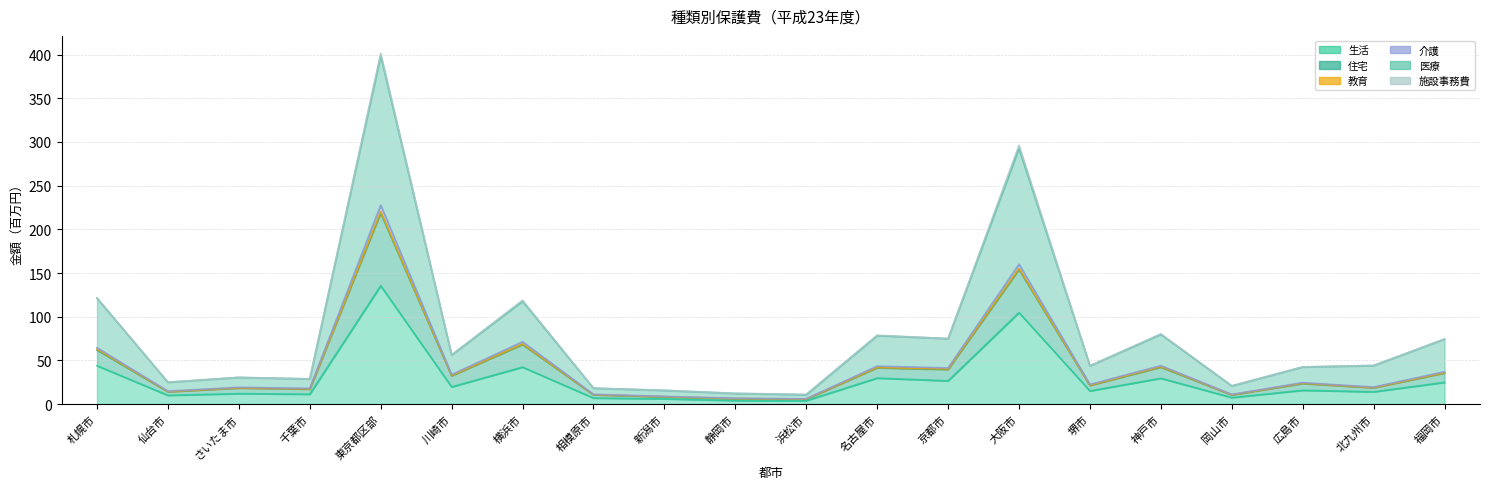

Which series has the largest total across all categories?

医療